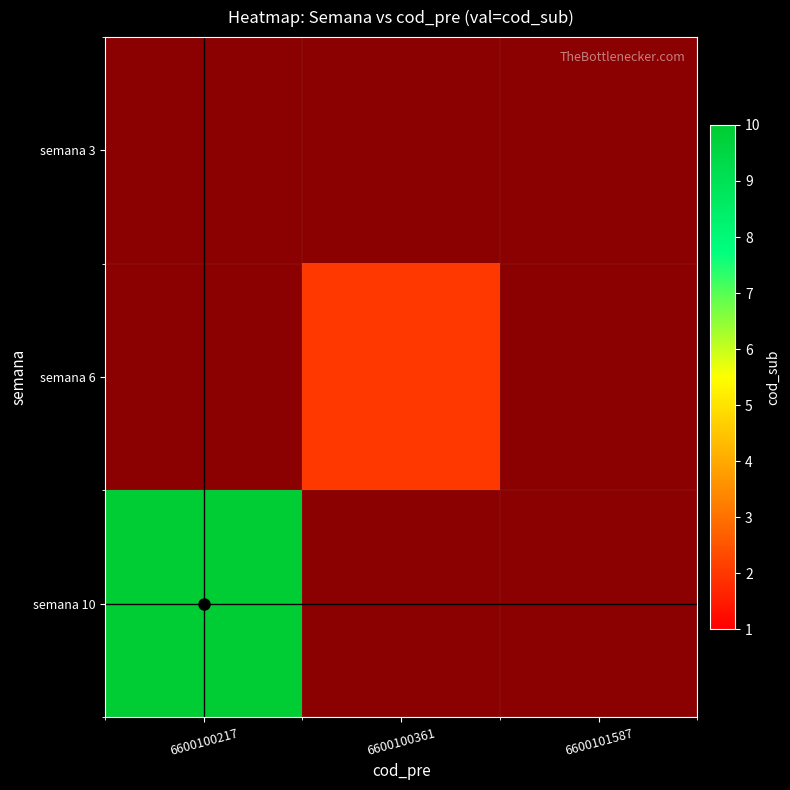

Which has a higher value, 6600100217 or 6600100361?

6600100361